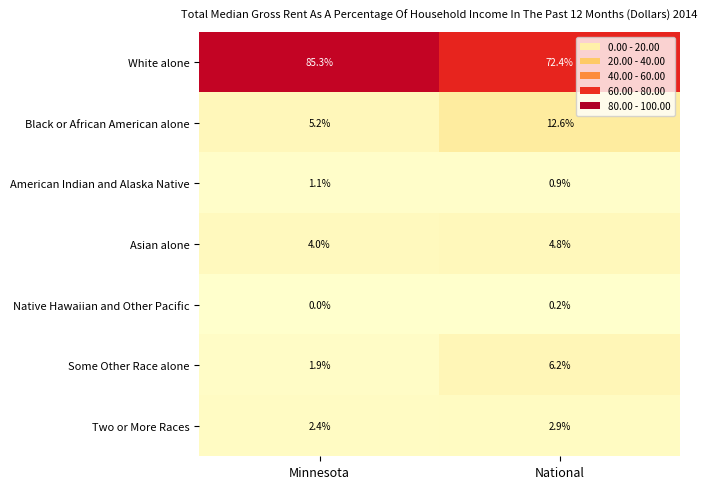

What is the sum of the Two or More Races values at National and Minnesota?

5.3